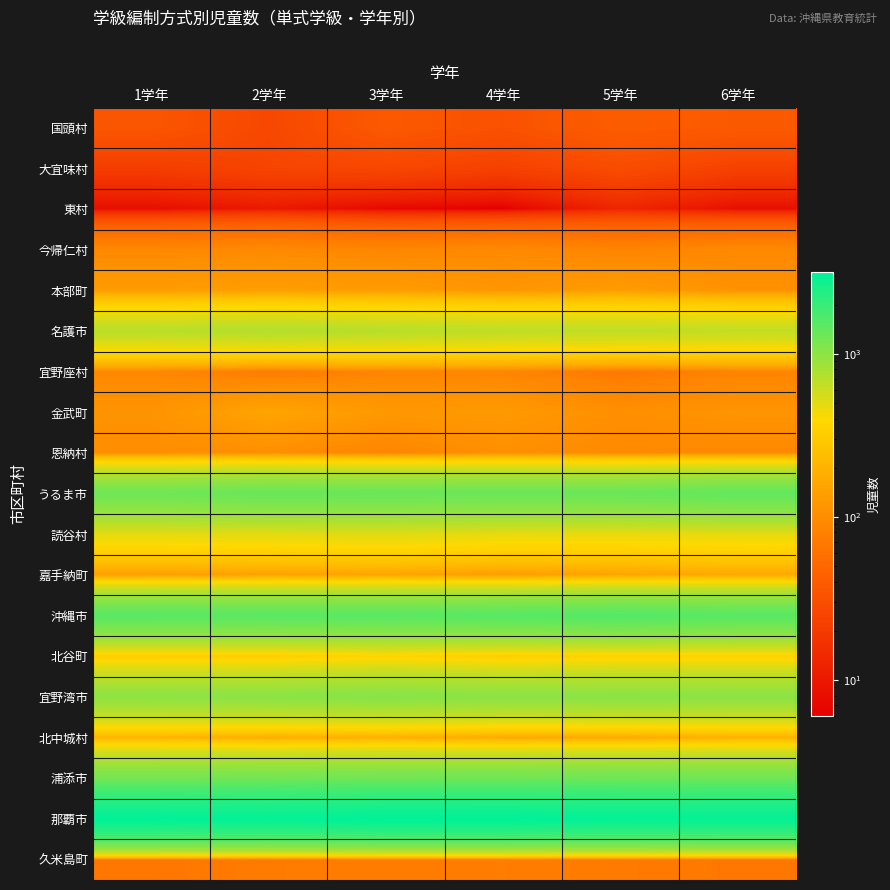

Count the number of data series in this chart.

19